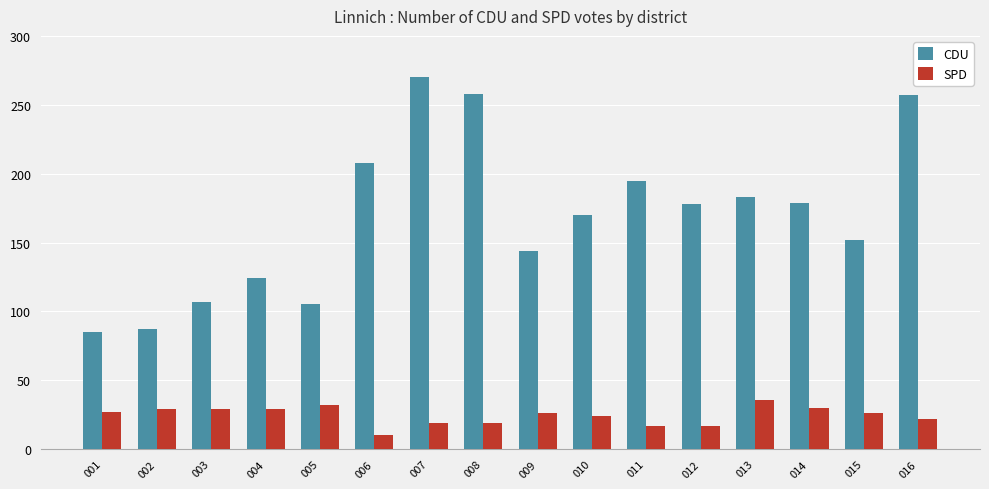

Which series has the largest total across all categories?

CDU